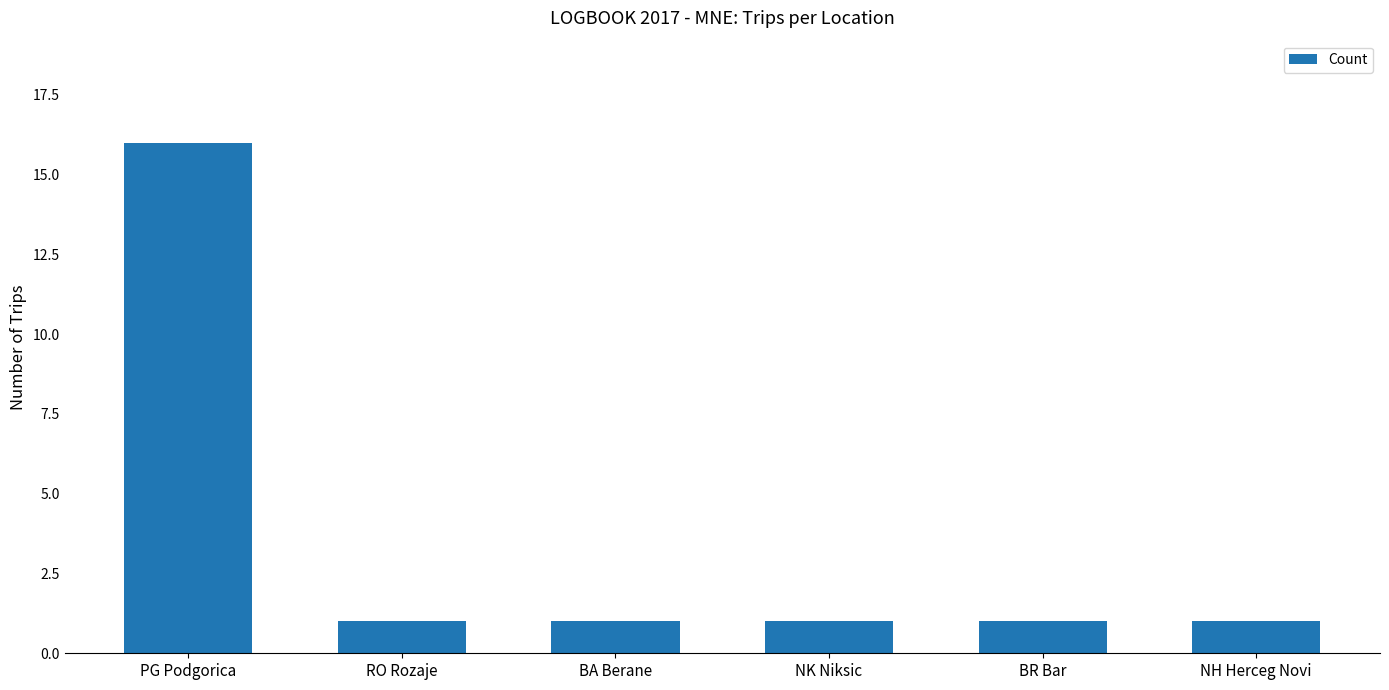

What is the change in value from PG Podgorica to RO Rozaje?

-15